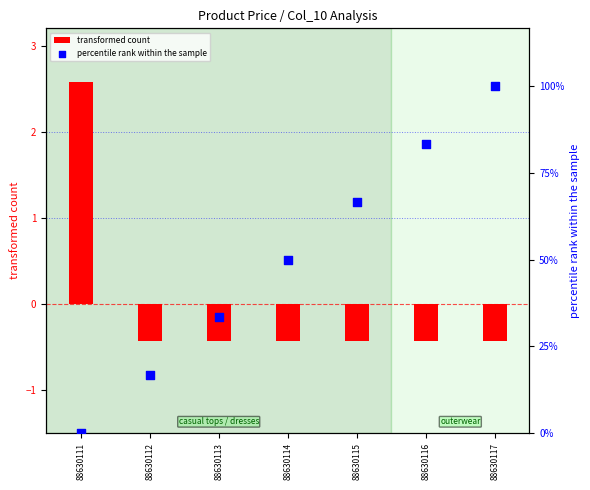

What are all the series names shown in the legend?

transformed count, percentile rank within the sample